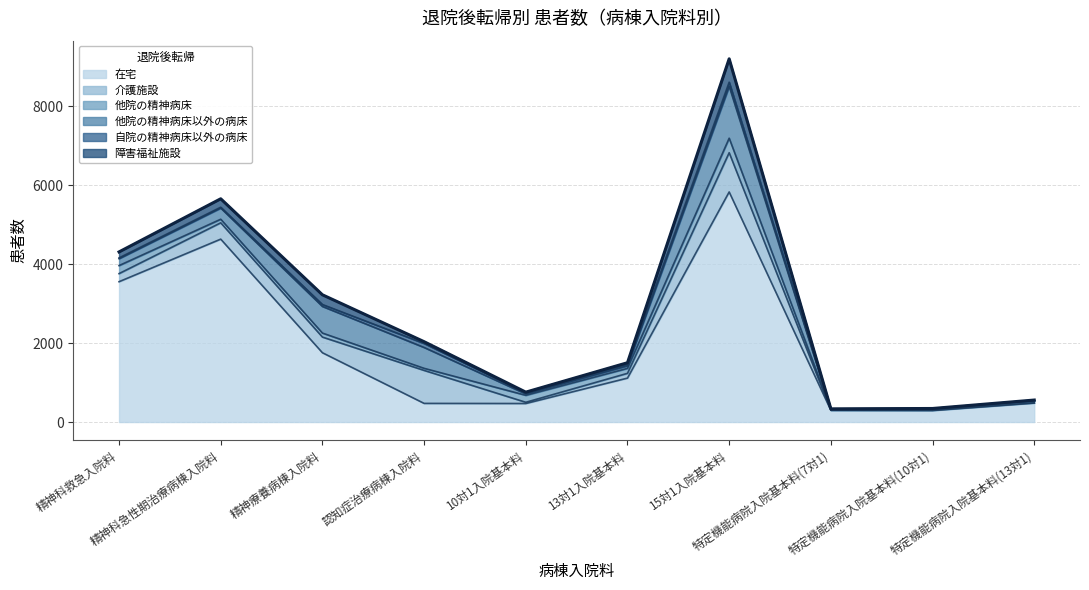

What position from the left is 15対1入院基本料?

7